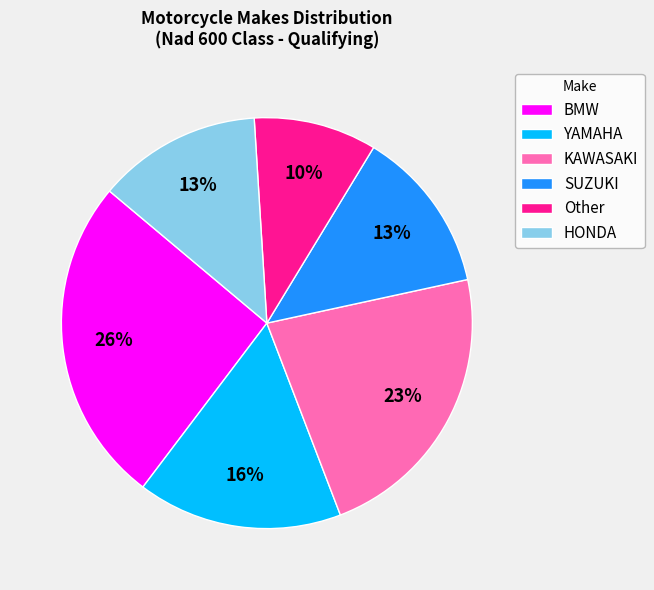

Do KAWASAKI and BMW together represent more than half of the pie?

No